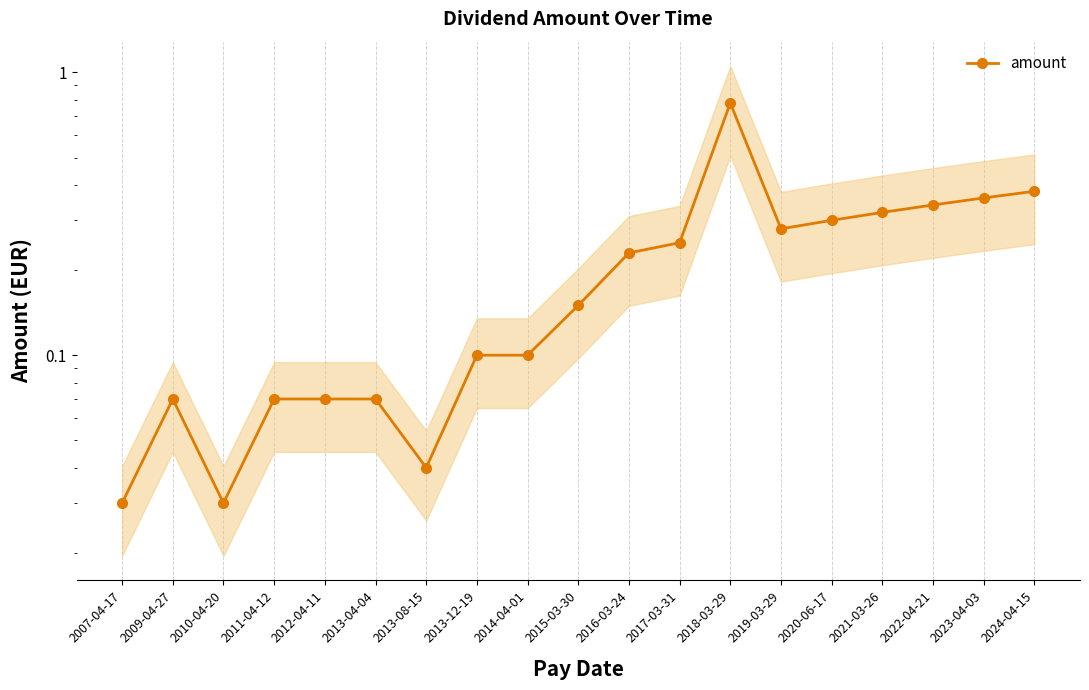

What position from the left is 2013-12-19?

8